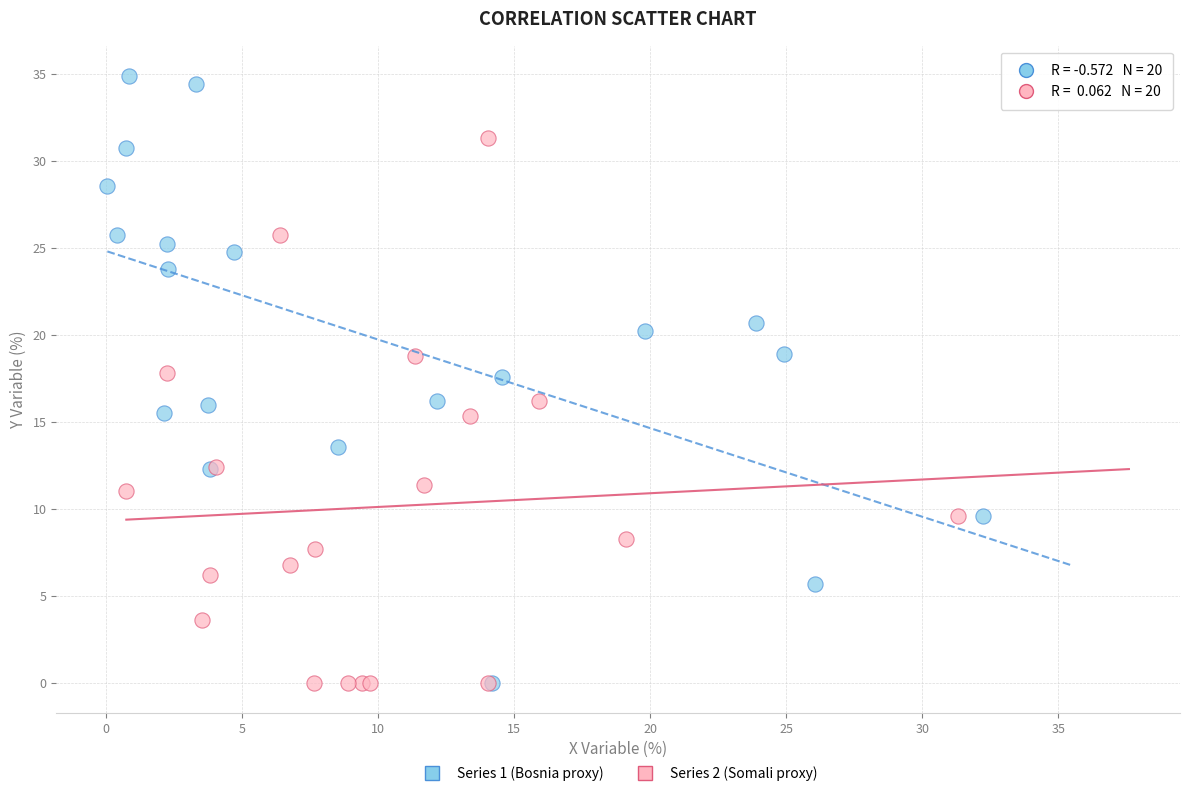

What are all the series names shown in the legend?

Series 1 (Bosnia proxy), Series 2 (Somali proxy)